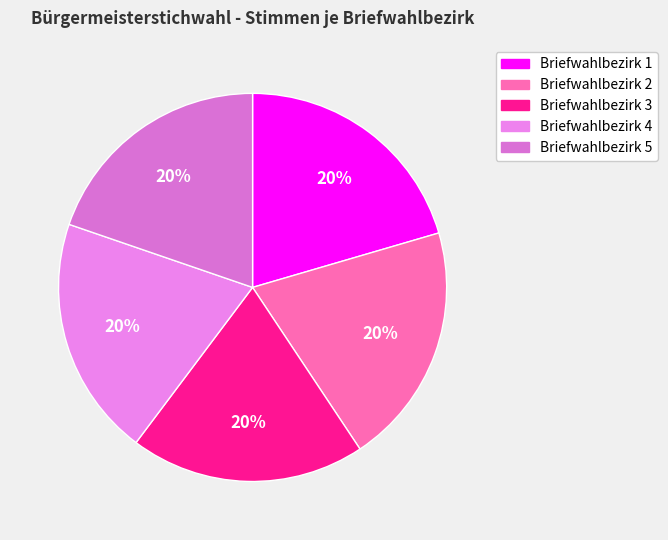

What percentage is the Briefwahlbezirk 4 slice, to the nearest percent?

20%